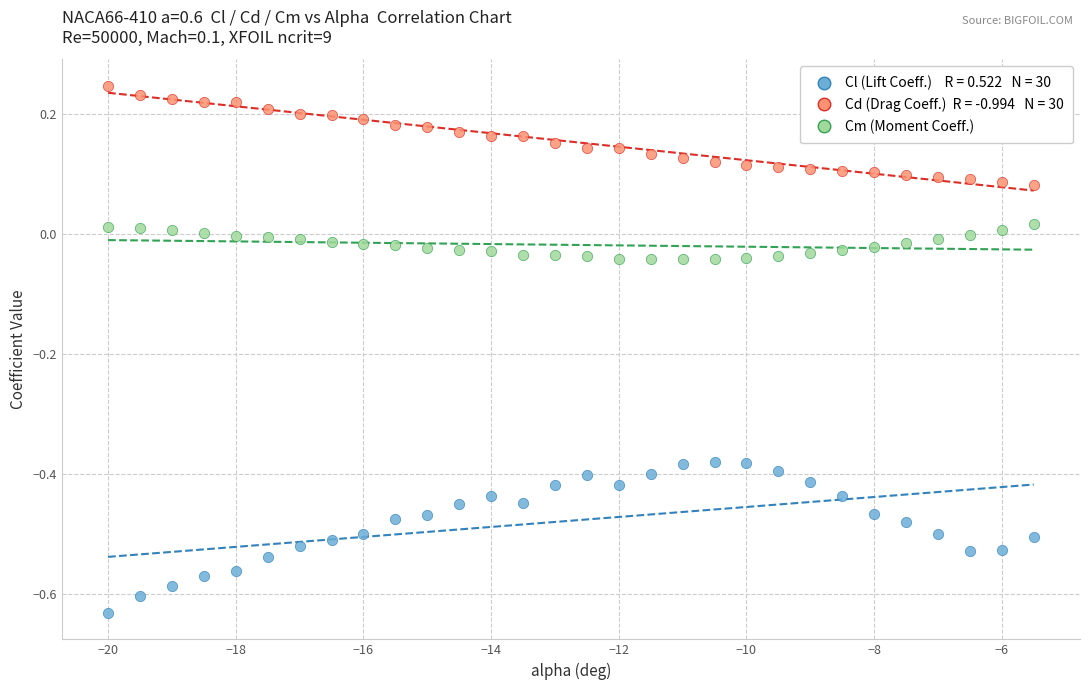

Across all data points, what is the range of X values (max minus min)?

14.5